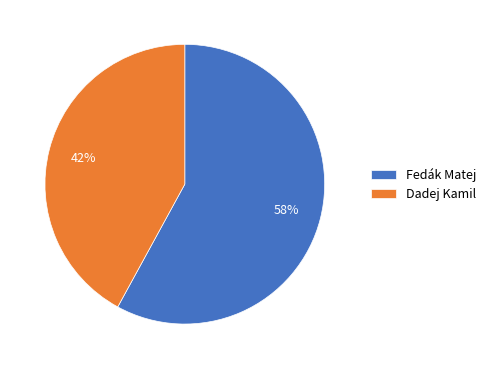

Approximately how many times larger is the value at Fedák Matej compared to Dadej Kamil?

1.4